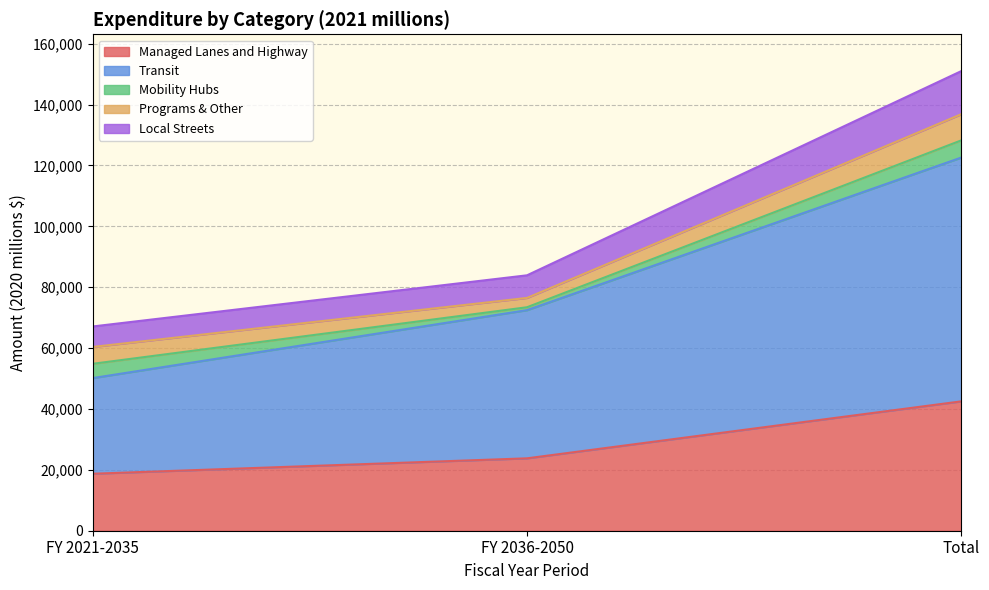

Is the value of Local Streets at FY 2021-2035 greater than the value of Transit at FY 2036-2050?

No